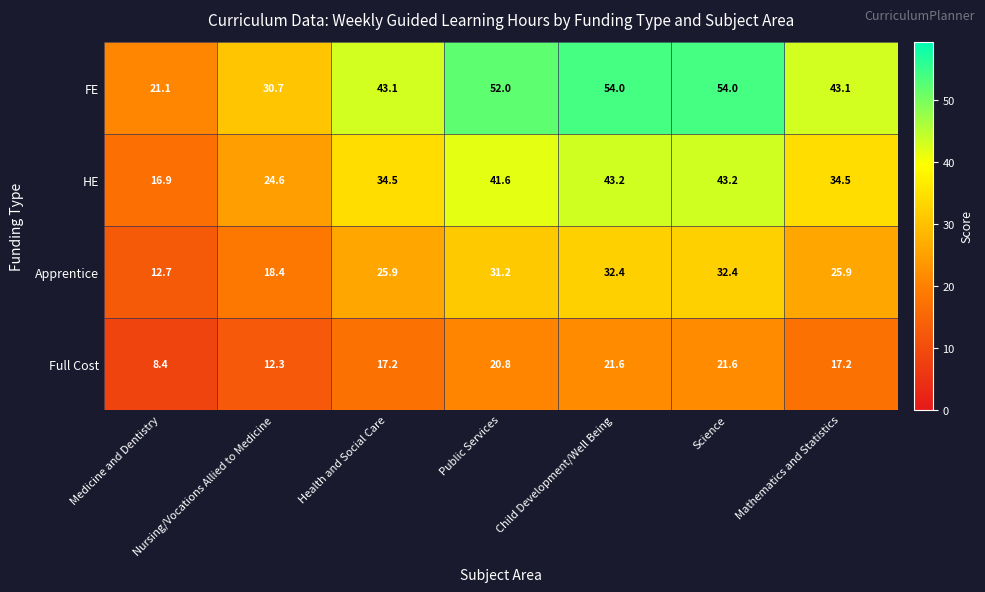

What value does the Apprentice series have at Nursing/Vocations Allied to Medicine?

18.4